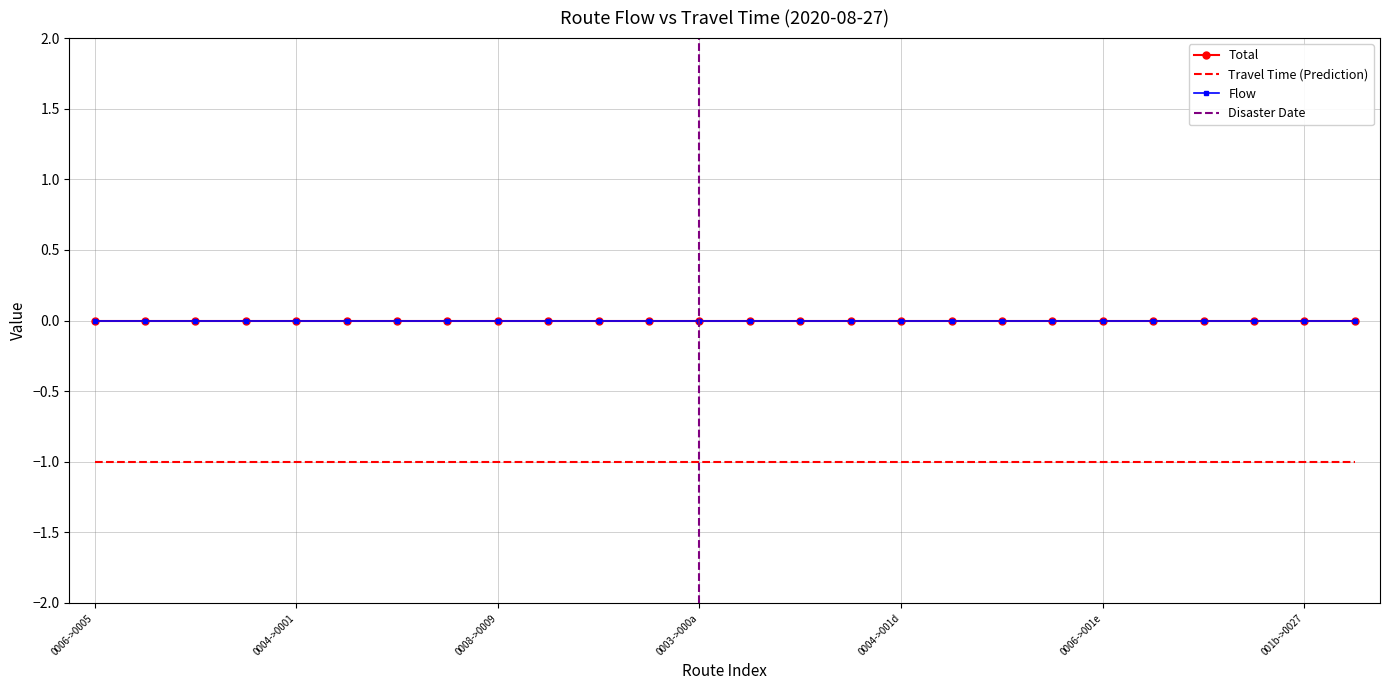

Reading left to right, list all the values displayed in this chart.

Total: 0	0	0	0	0	0	0	0	0	0	0	0	0	0	0	0	0	0	0	0	0	0	0	0	0	0
Travel Time: -1	-1	-1	-1	-1	-1	-1	-1	-1	-1	-1	-1	-1	-1	-1	-1	-1	-1	-1	-1	-1	-1	-1	-1	-1	-1
Flow: 0	0	0	0	0	0	0	0	0	0	0	0	0	0	0	0	0	0	0	0	0	0	0	0	0	0